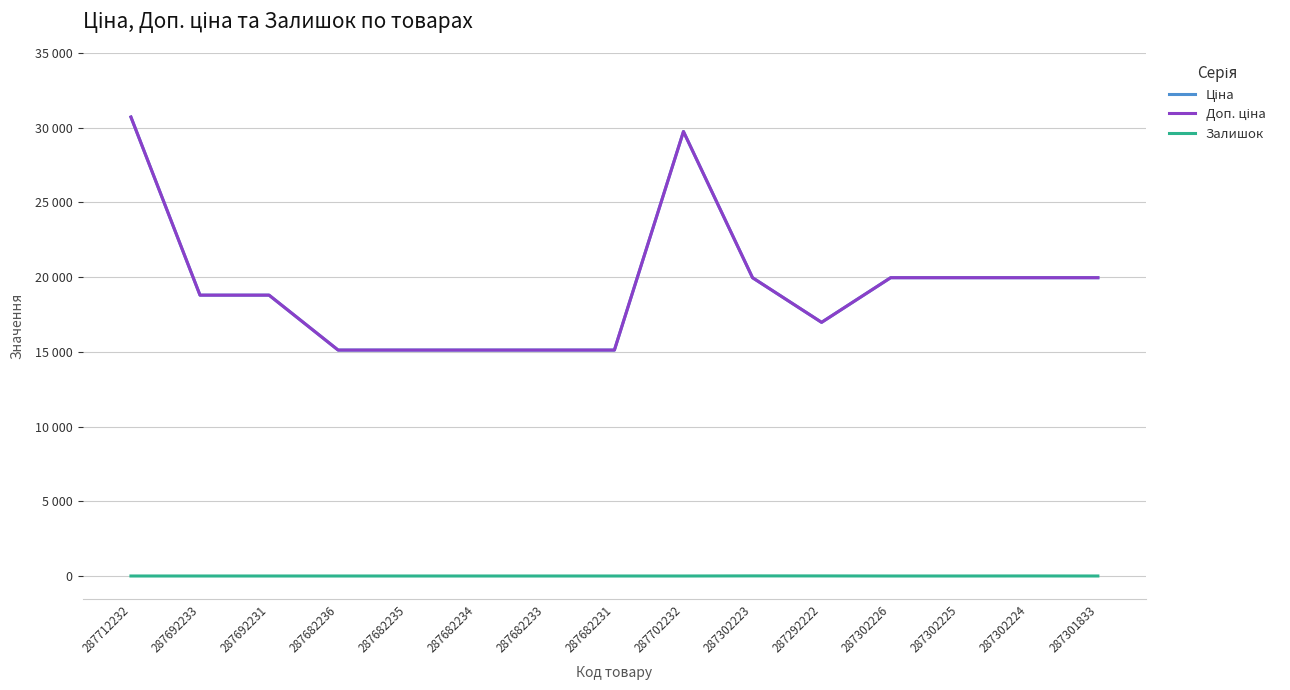

Reading right to left, extract all data points from this chart.

Ціна: 19964.2	19964.2	19964.2	19964.2	16976.3	19964.2	29747.2	15120.0	15120.0	15120.0	15120.0	15120.0	18796.8	18796.8	30717.1
Доп. ціна: 19964.2	19964.2	19964.2	19964.2	16976.3	19964.2	29747.2	15120.0	15120.0	15120.0	15120.0	15120.0	18796.8	18796.8	30717.1
Залишок: 0.0	3.0	0.0	0.0	5.0	7.0	0.0	0.0	0.0	0.0	0.0	0.0	0.0	0.0	0.0